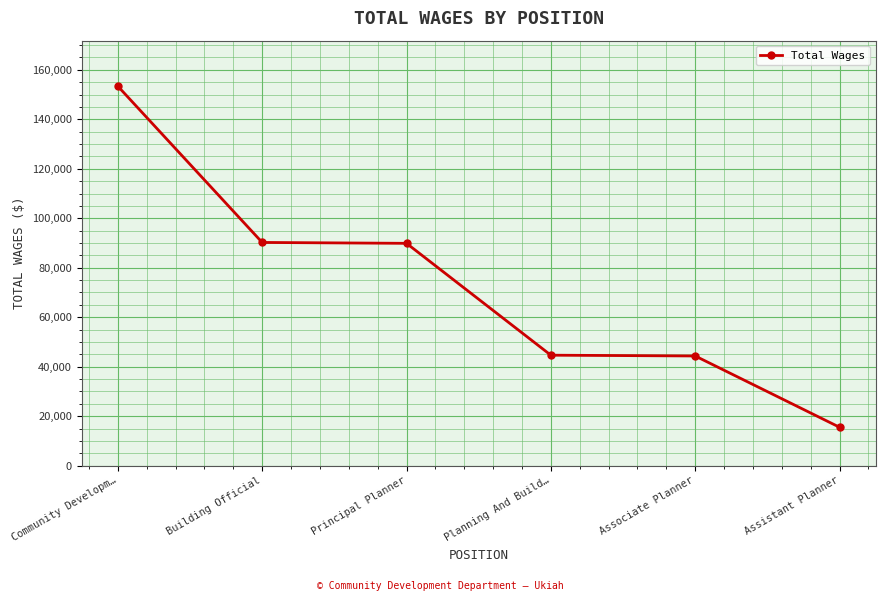

What is the value of the 3rd point from the left?

89873